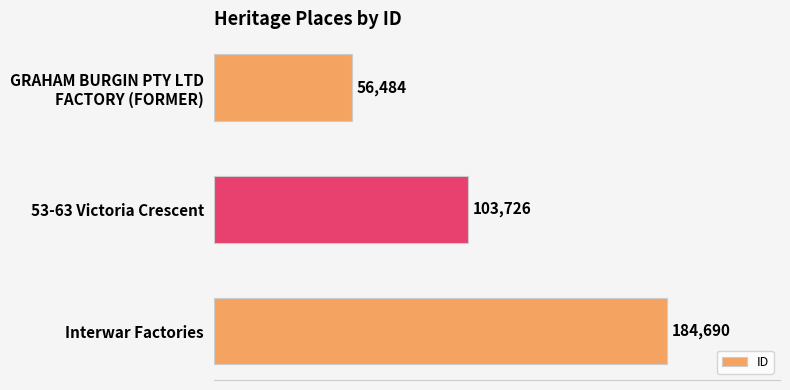

Rank the categories by value from highest to lowest.

Interwar Factories, 53-63 Victoria Crescent, GRAHAM BURGIN PTY LTD
FACTORY (FORMER)